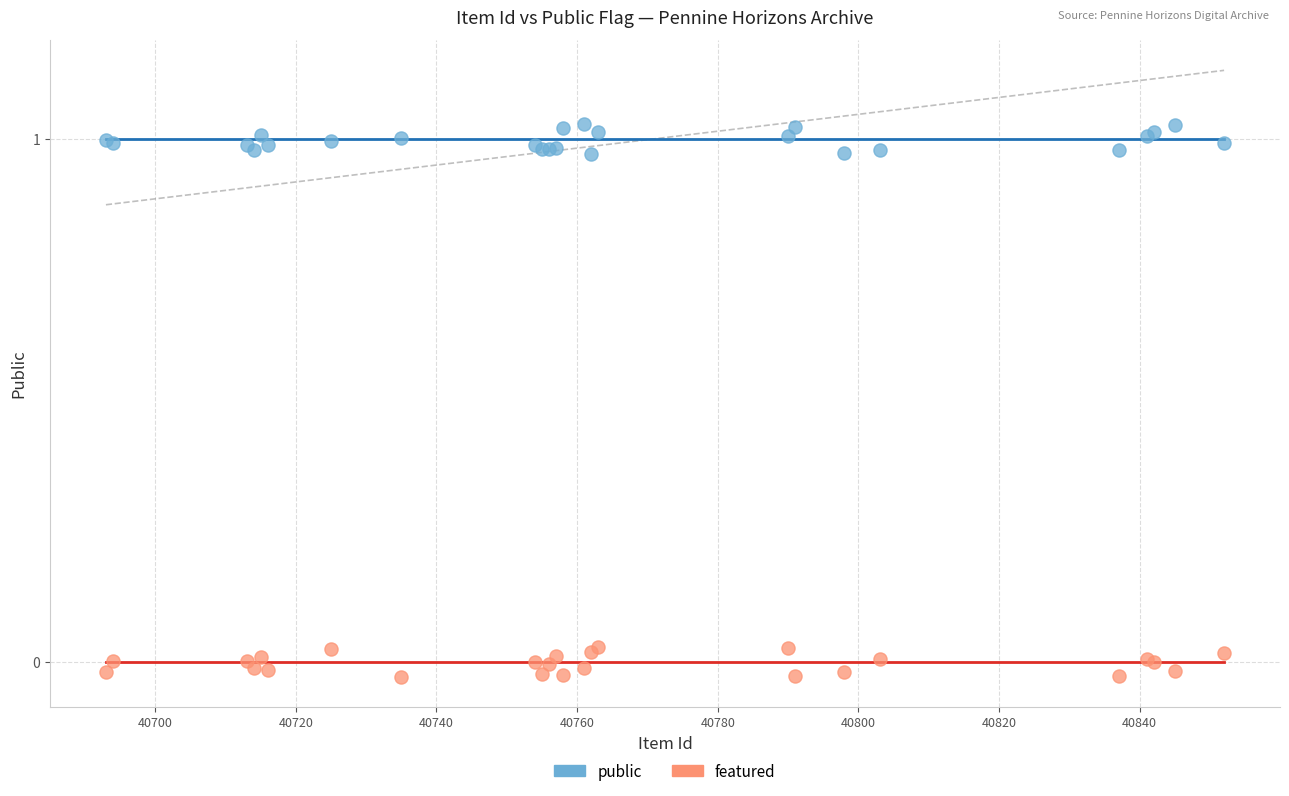

Which series contains the highest Y value?

public